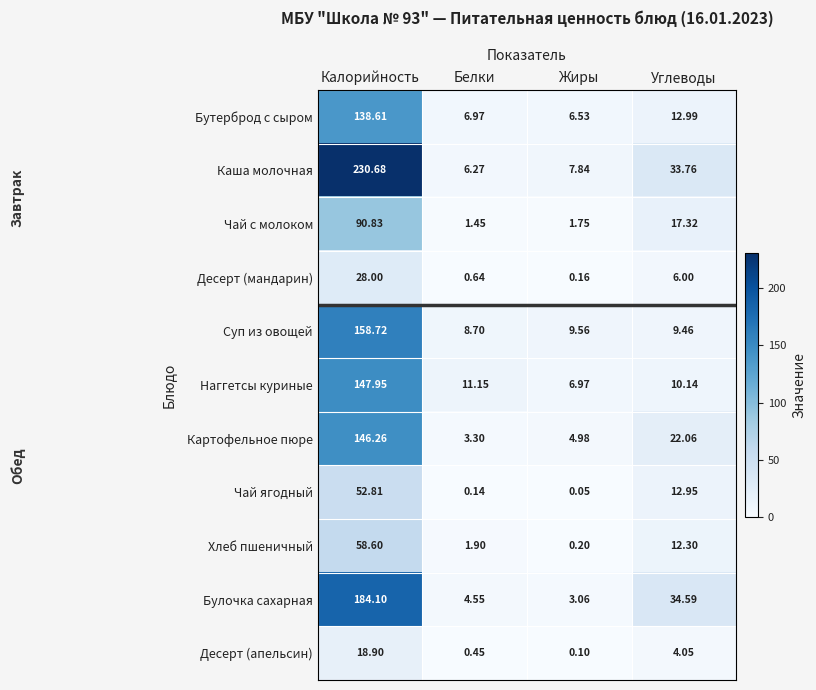

Which category has the highest value across all series?

Калорийность